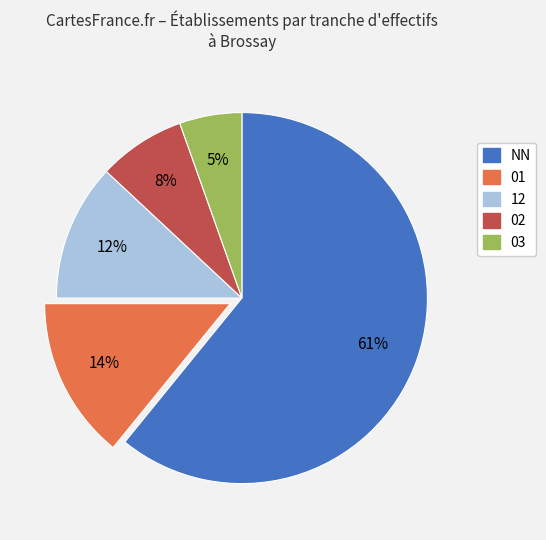

What percentage is the 01 slice, to the nearest percent?

14%